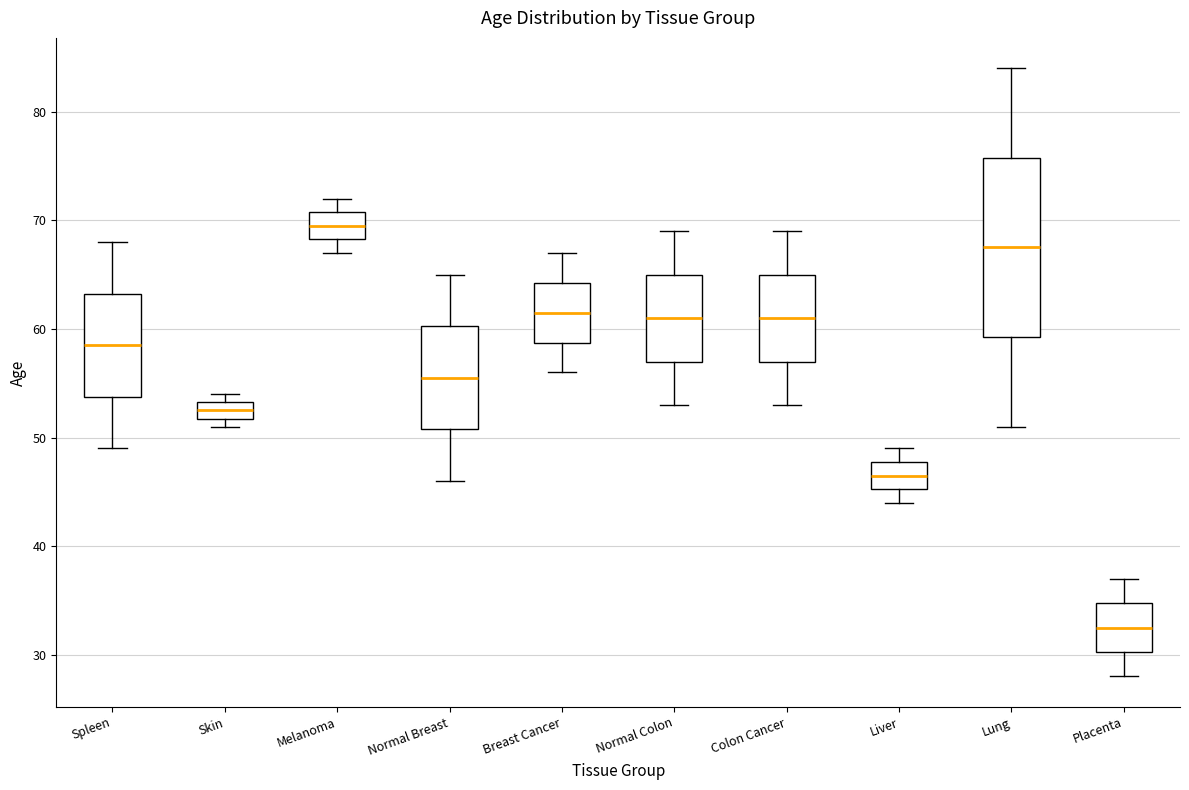

Reading left to right, transcribe this box plot: for each box, give where its median line is, the range the box spans, and where its two whiskers end, as read against the y-axis. The values are not printed on the chart, so give them approximately, as read against the axis.

Spleen: median 59, box 54 to 63, whiskers 49 to 68
Skin: median 53 (inside the box), box 52 to 53, whiskers 51 to 54
Melanoma: median 70, box 68 to 71, whiskers 67 to 72
Normal Breast: median 56, box 51 to 60, whiskers 46 to 65
Breast Cancer: median 62, box 59 to 64, whiskers 56 to 67
Normal Colon: median 61, box 57 to 65, whiskers 53 to 69
Colon Cancer: median 61, box 57 to 65, whiskers 53 to 69
Liver: median 47, box 45 to 48, whiskers 44 to 49
Lung: median 68, box 59 to 76, whiskers 51 to 84
Placenta: median 33, box 30 to 35, whiskers 28 to 37